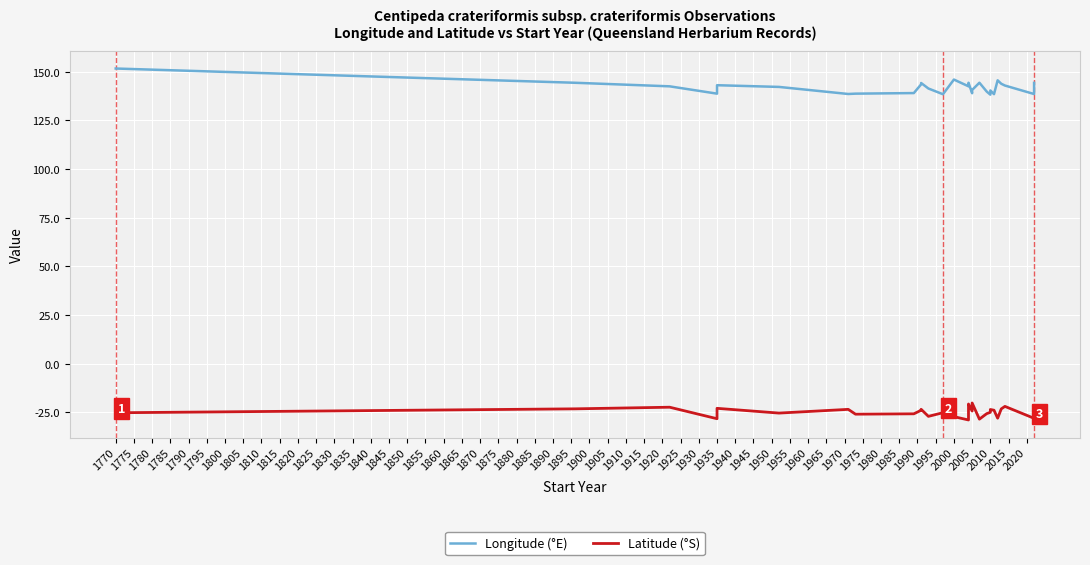

In Latitude (°S), how many points are lower than both neighbors (excluding endpoints)?

9